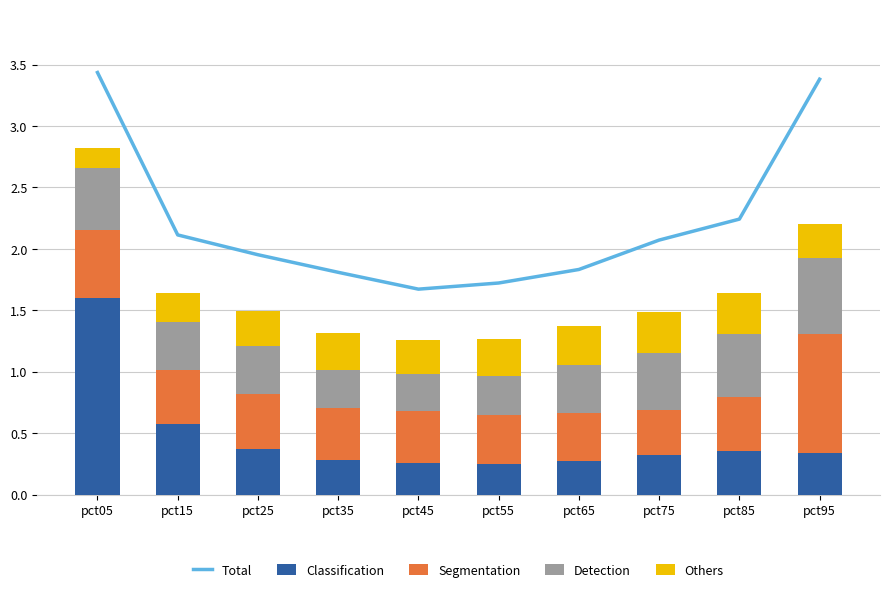

What is the difference between the second highest and minimum values in the Detection series?

0.2